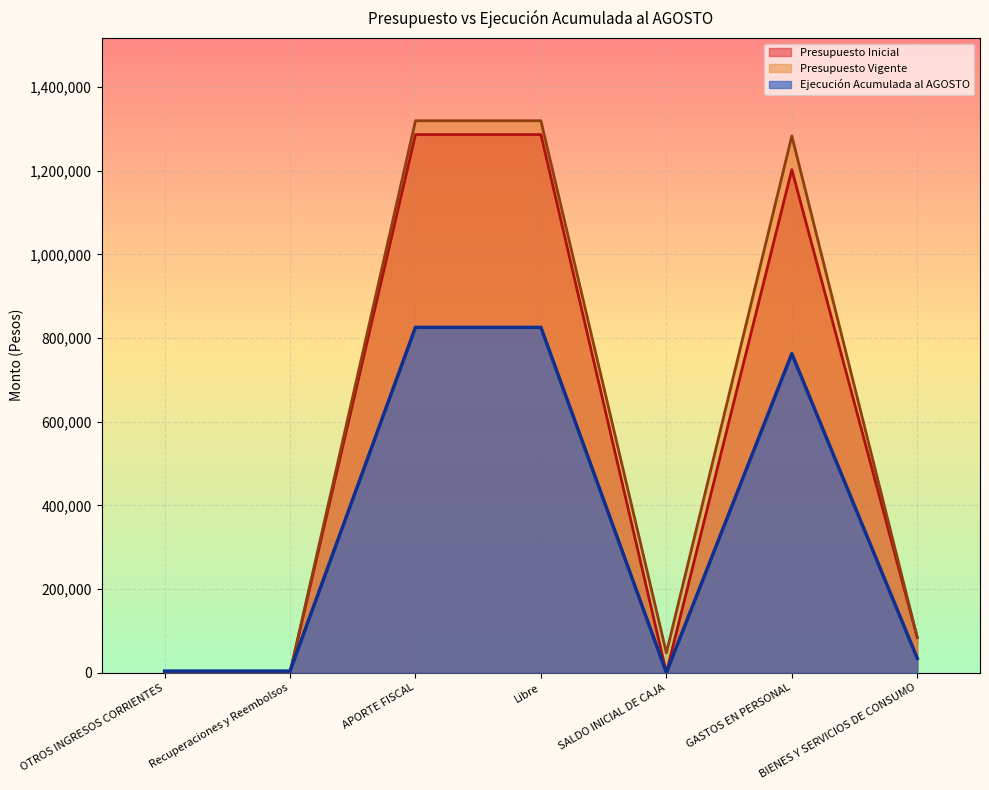

True or false: Presupuesto Inicial and Presupuesto Vigente intersect in this chart.

False